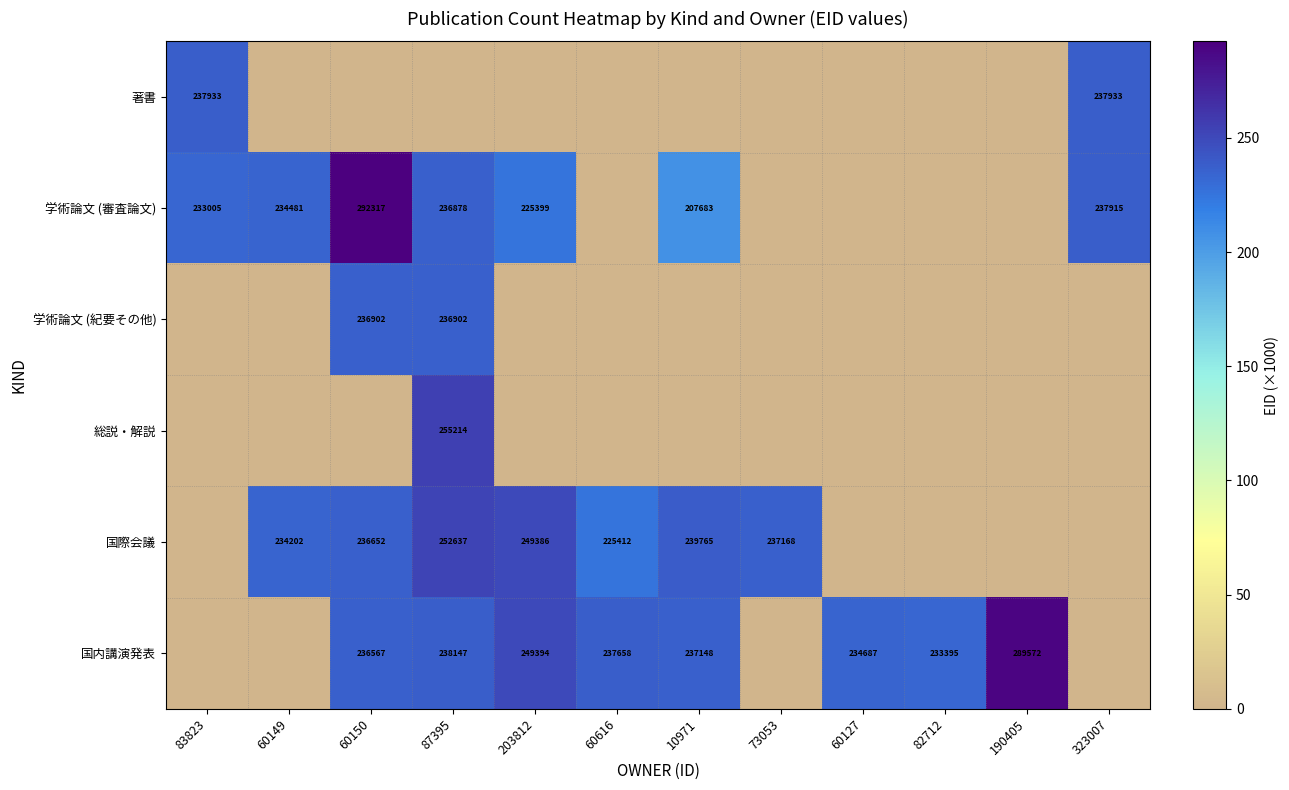

At which category does the chart reach its minimum across all series?

60149